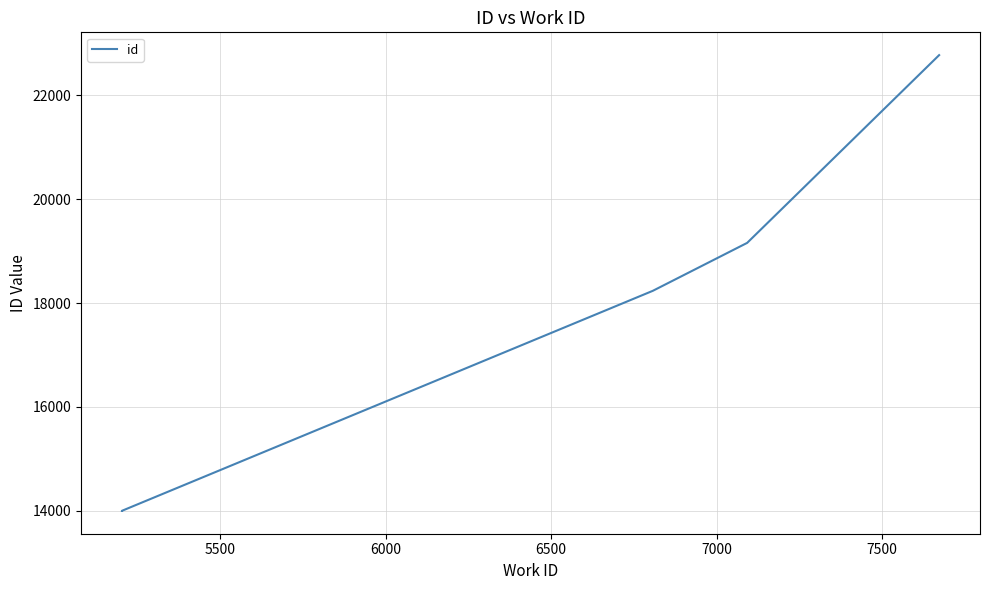

What is the greatest value displayed?

22776